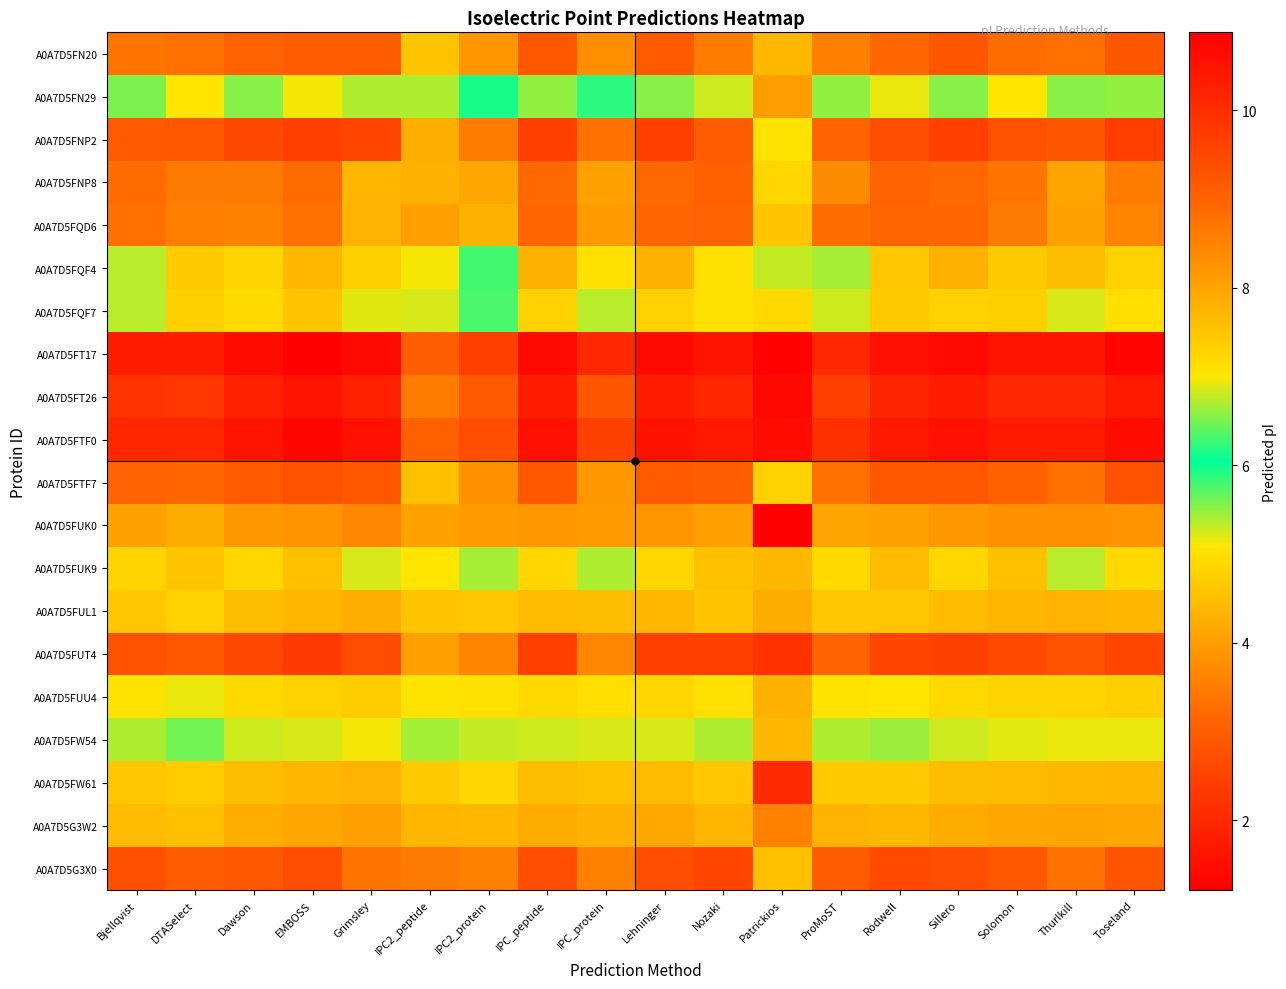

Which label corresponds to the largest value in the chart?

EMBOSS